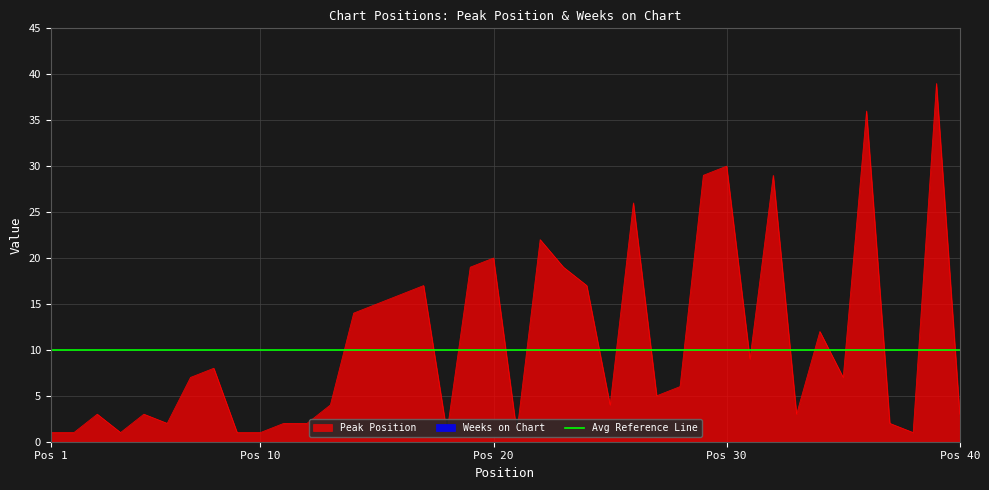

How many points are lower than both their immediate neighbors (excluding endpoints)?

10